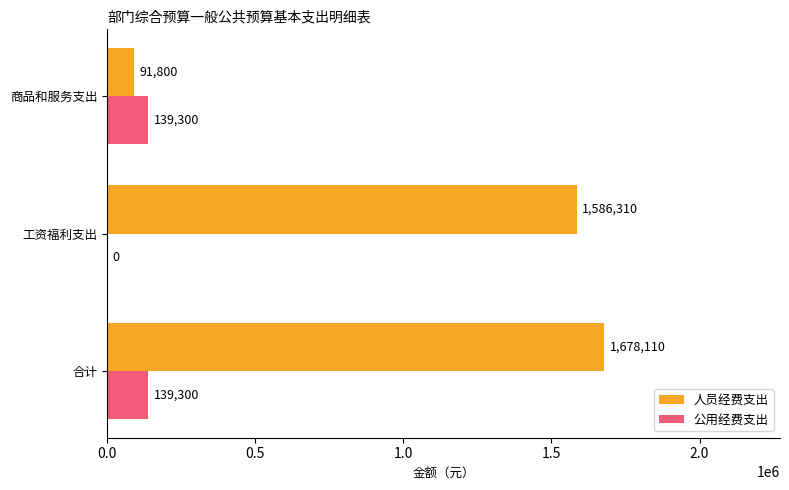

How many categories are shown in the chart?

3